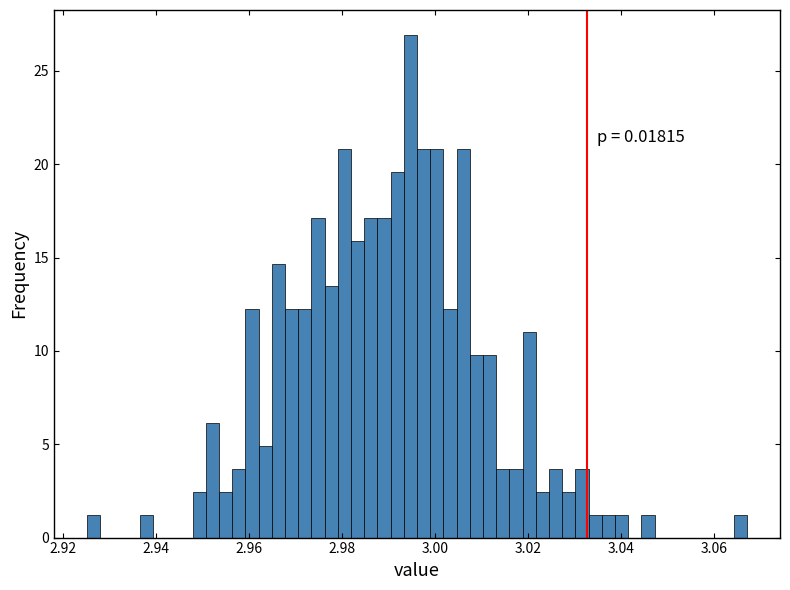

Around what value on the x-axis is the tallest bar? Give the approximate position of its centre, as read against the axis.

2.994